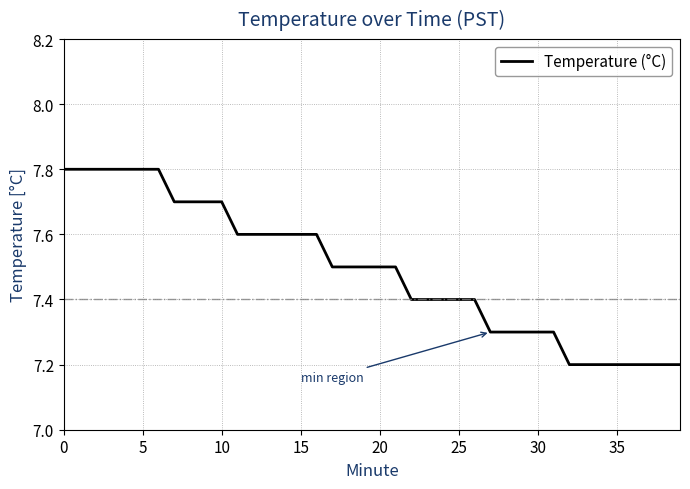

What is the maximum value shown in the chart?

7.8